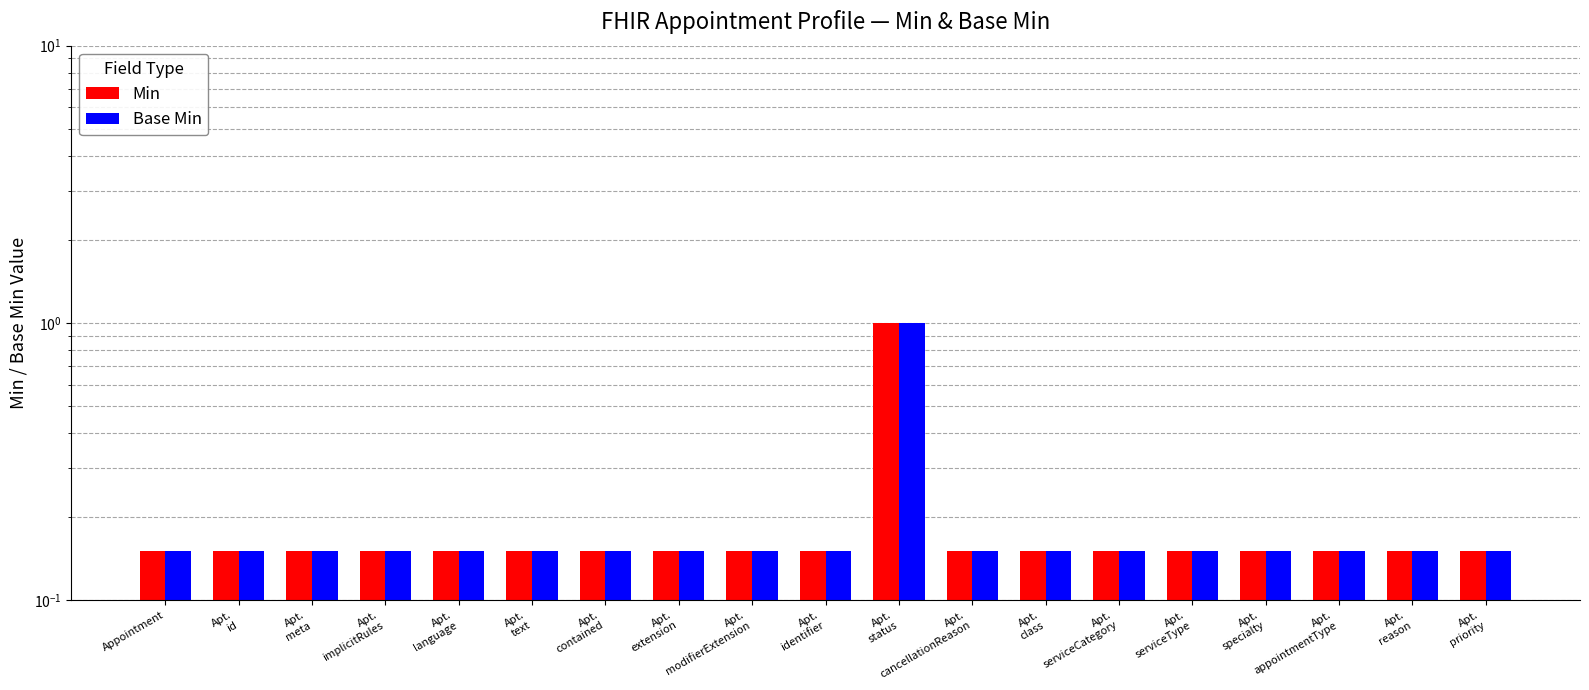

What is the greatest value displayed?

1.0